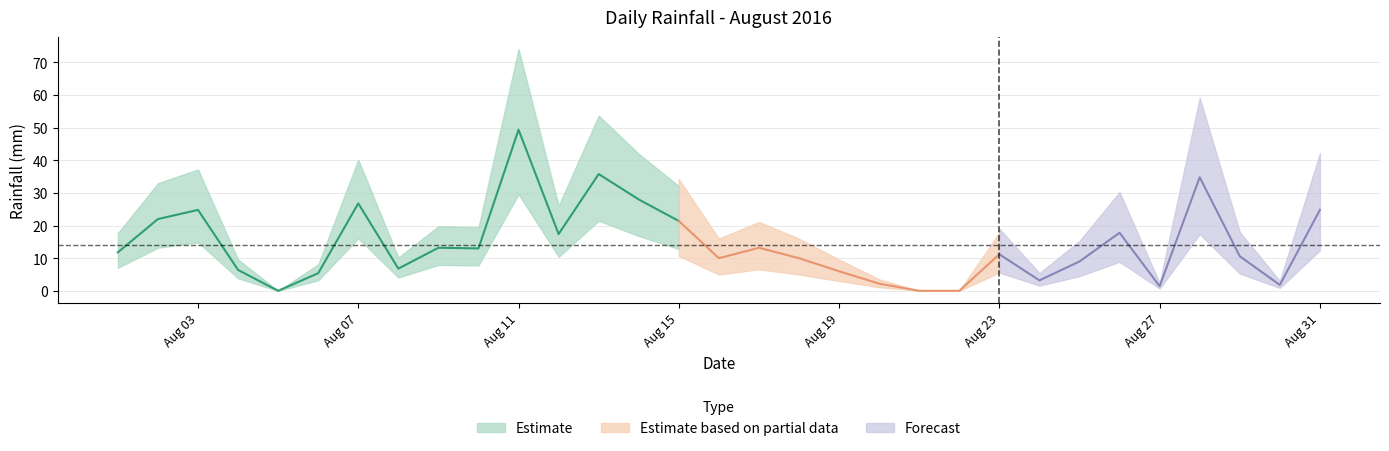

At which category does the data reach its first local peak?

2016-08-03